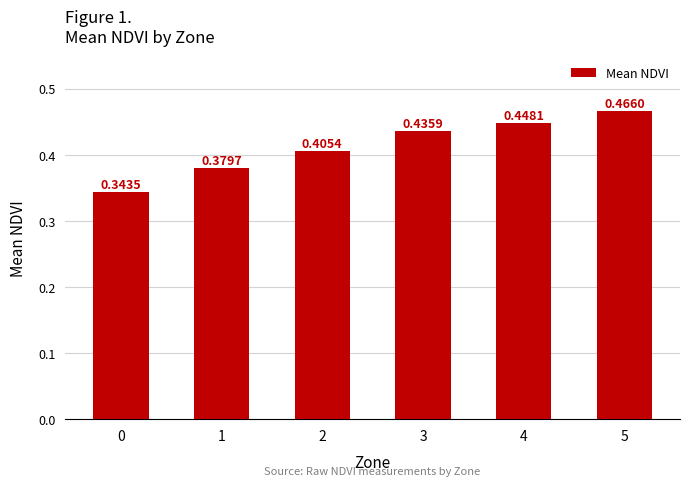

What is the sum of the values at 1 and 3?

0.8